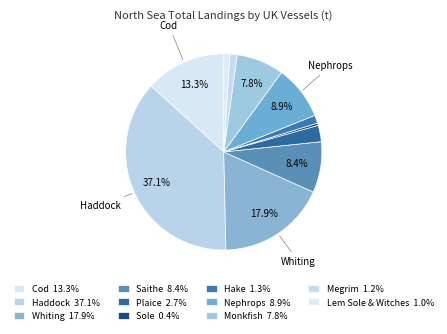

Between Sole and Monkfish, which is larger?

Monkfish